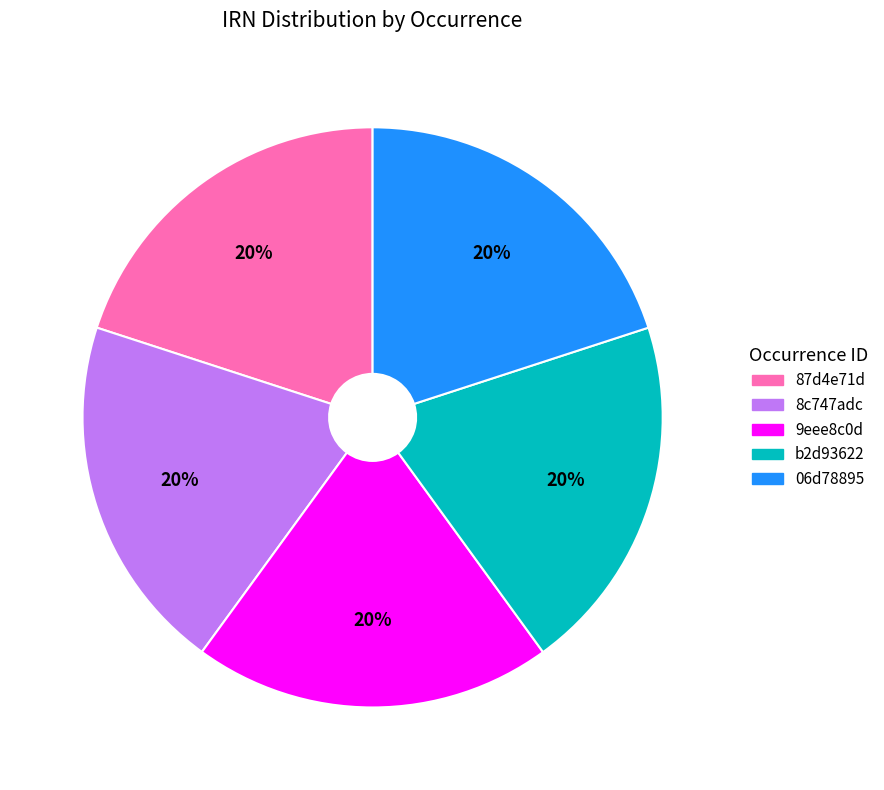

Does any single category account for the majority?

No